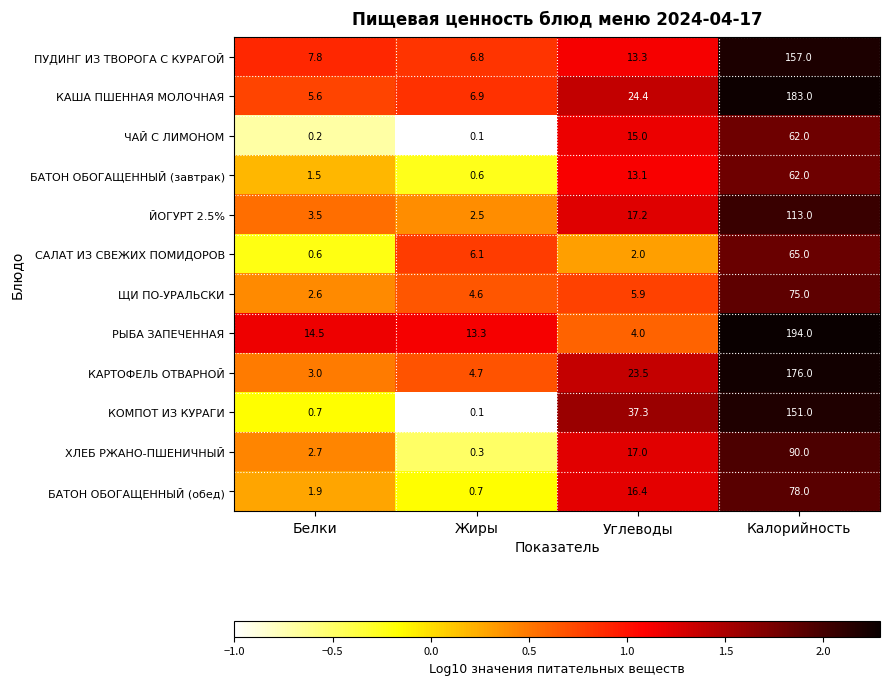

Rank the series at Углеводы from highest to lowest value.

КОМПОТ ИЗ КУРАГИ, КАША ПШЕННАЯ МОЛОЧНАЯ, КАРТОФЕЛЬ ОТВАРНОЙ, ЙОГУРТ 2.5%, ХЛЕБ РЖАНО-ПШЕНИЧНЫЙ, БАТОН ОБОГАЩЕННЫЙ (обед), ЧАЙ С ЛИМОНОМ, ПУДИНГ ИЗ ТВОРОГА С КУРАГОЙ, БАТОН ОБОГАЩЕННЫЙ (завтрак), ЩИ ПО-УРАЛЬСКИ, РЫБА ЗАПЕЧЕННАЯ, САЛАТ ИЗ СВЕЖИХ ПОМИДОРОВ